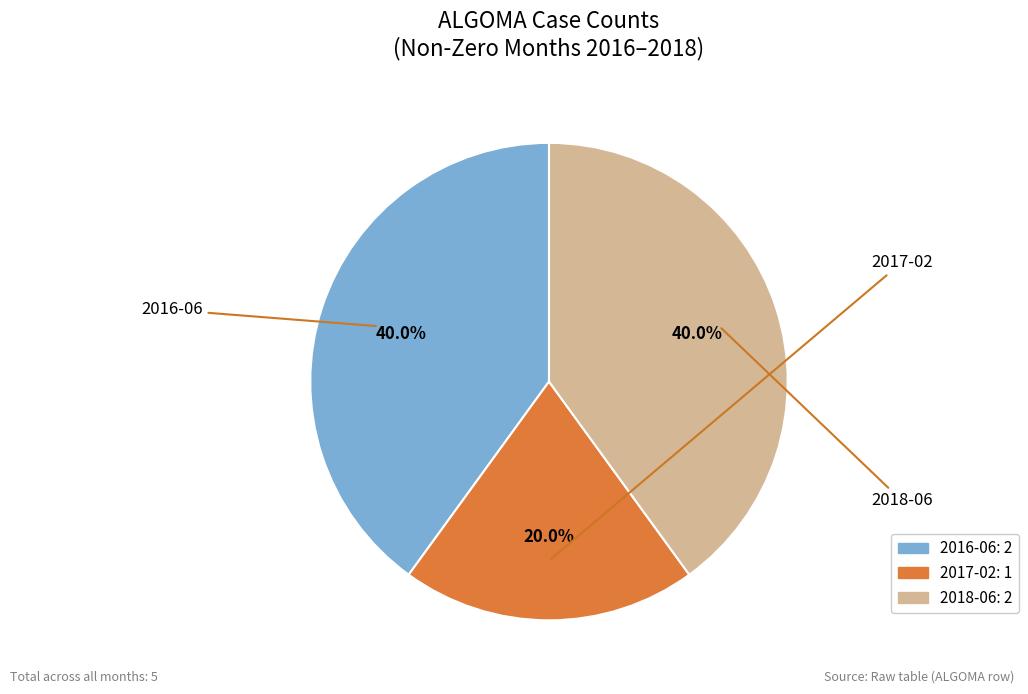

Is it true that 2017-02 is 20% of the pie?

True